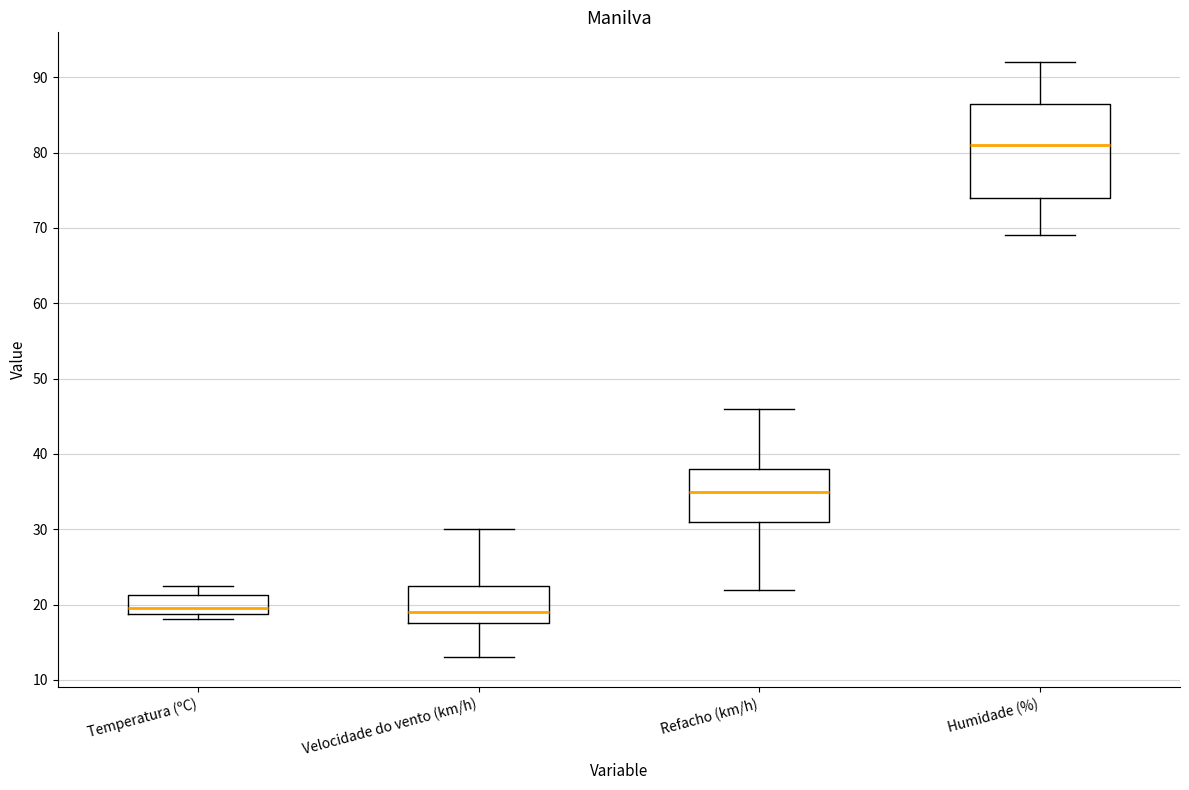

Which box is the tallest, from its lower edge to its upper edge?

Humidade (%)